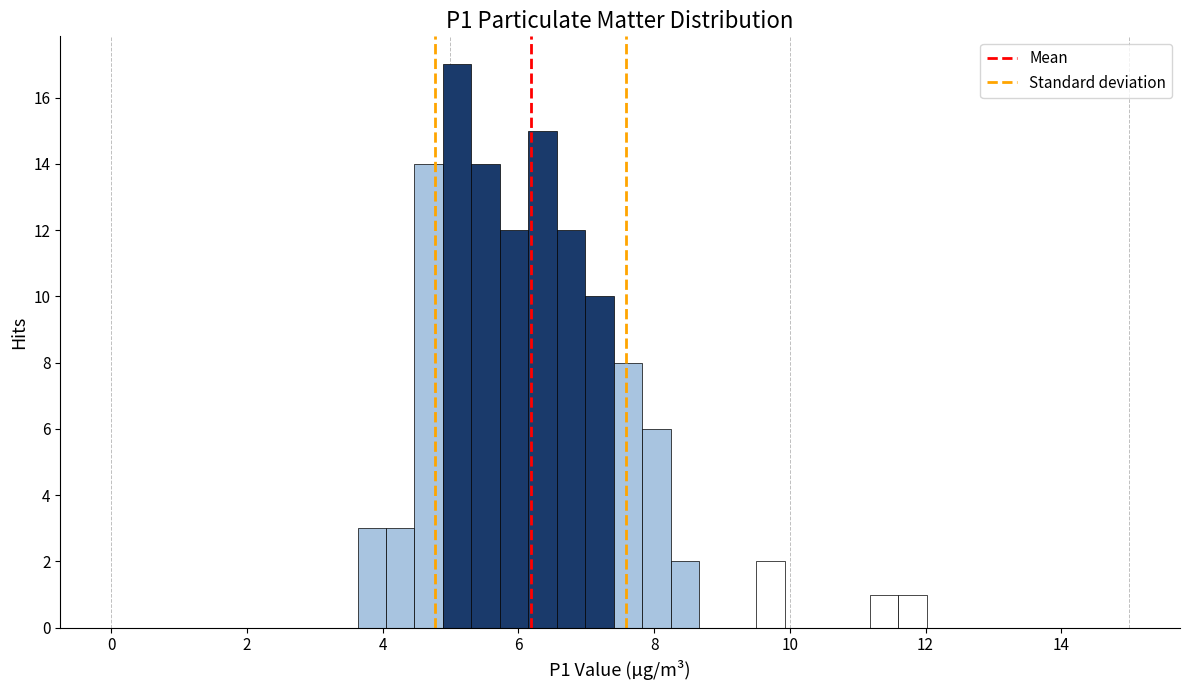

Read against the x-axis, roughly where is the centre of the tallest bar?

5.0